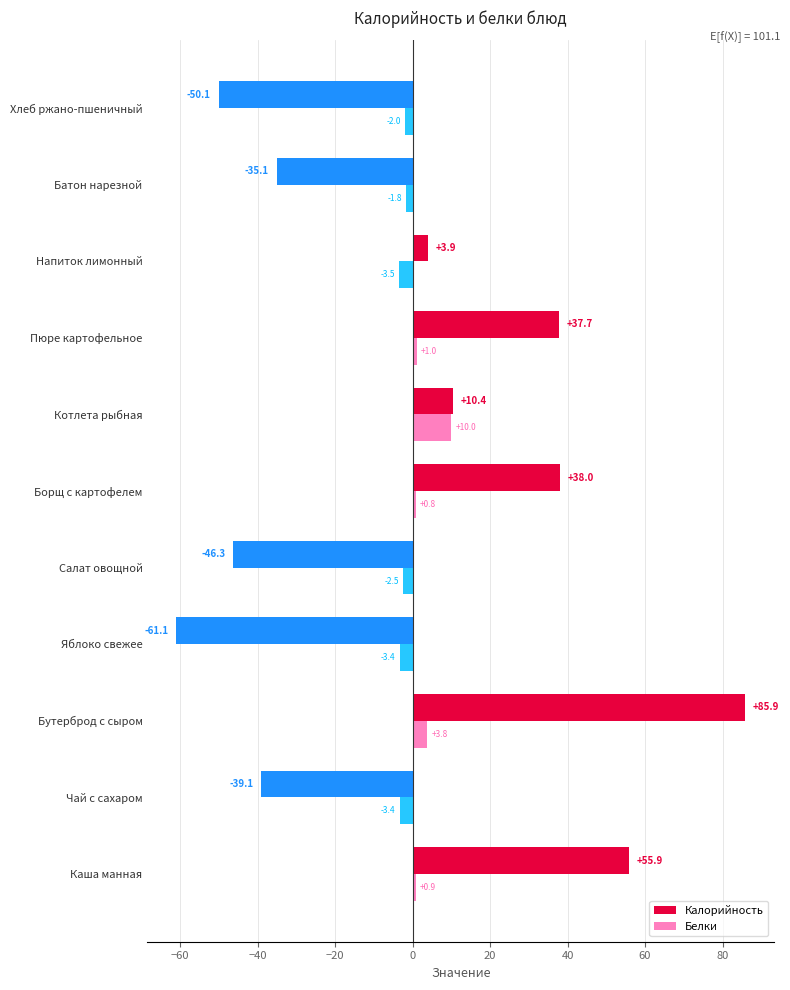

What is the difference between the second highest and second lowest values in the Калорийность series?

106.0